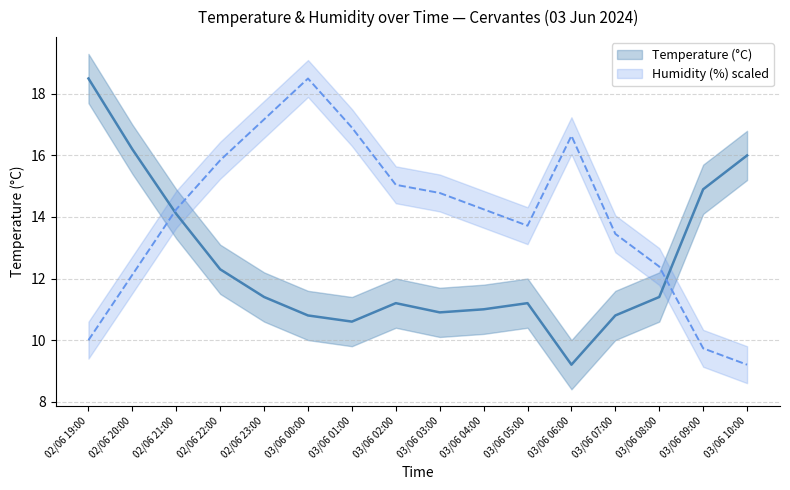

Reading right to left, extract all data points from this chart.

Temperature (°C) mean: 03/06 10:00=16.0	03/06 09:00=14.9	03/06 08:00=11.4	03/06 07:00=10.8	03/06 06:00=9.2	03/06 05:00=11.2	03/06 04:00=11.0	03/06 03:00=10.9	03/06 02:00=11.2	03/06 01:00=10.6	03/06 00:00=10.8	02/06 23:00=11.4	02/06 22:00=12.3	02/06 21:00=14.1	02/06 20:00=16.2	02/06 19:00=18.5
Humidity (%) scaled: 03/06 10:00=9.2	03/06 09:00=9.7	03/06 08:00=12.4	03/06 07:00=13.5	03/06 06:00=16.6	03/06 05:00=13.7	03/06 04:00=14.2	03/06 03:00=14.8	03/06 02:00=15.0	03/06 01:00=16.9	03/06 00:00=18.5	02/06 23:00=17.2	02/06 22:00=15.8	02/06 21:00=14.2	02/06 20:00=12.1	02/06 19:00=10.0